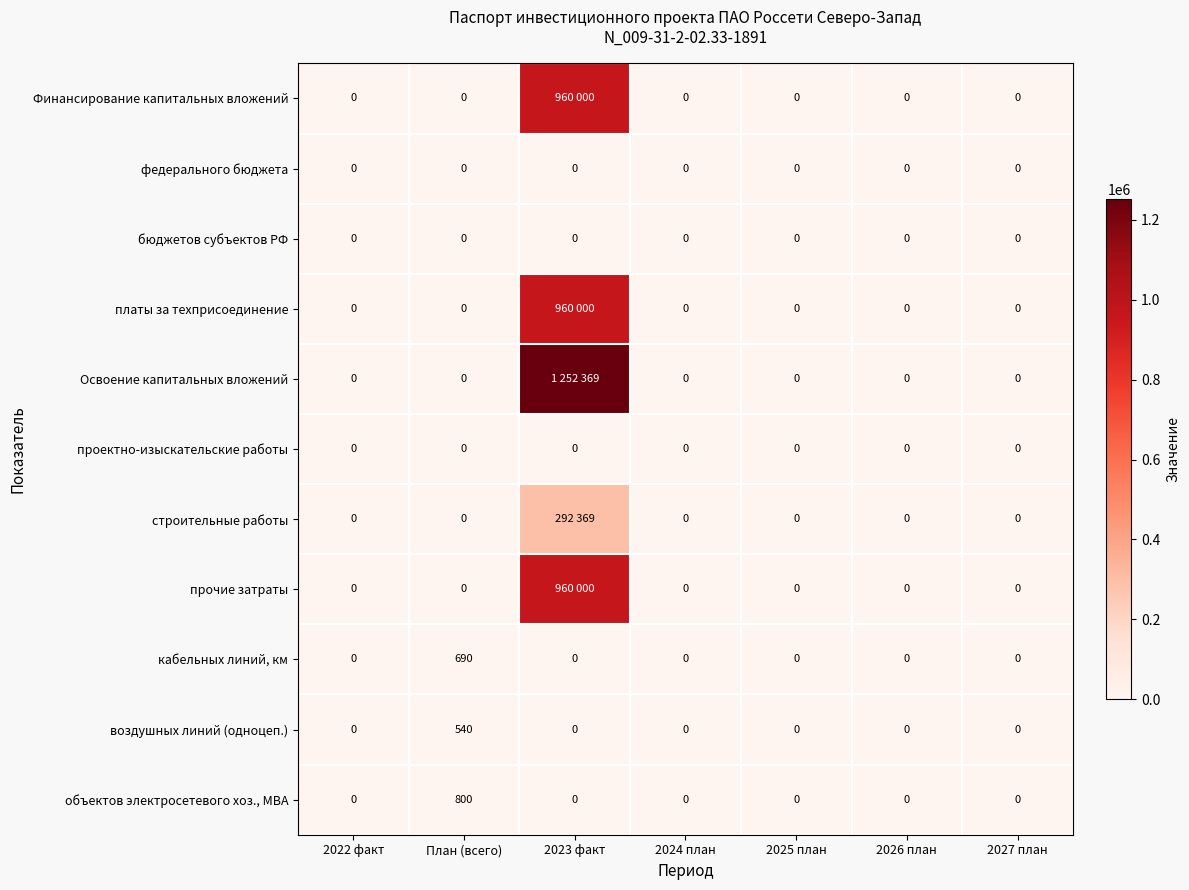

What is the difference between the maximum and second lowest values in the кабельных линий, км series?

690